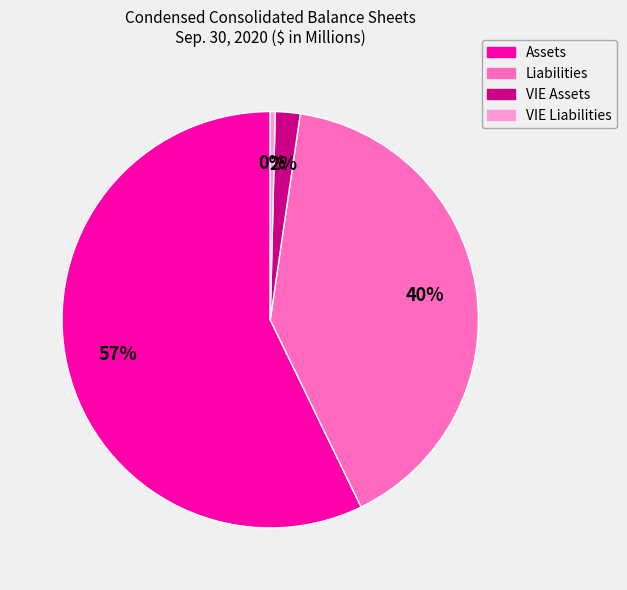

Between Assets and Liabilities, which is larger?

Assets